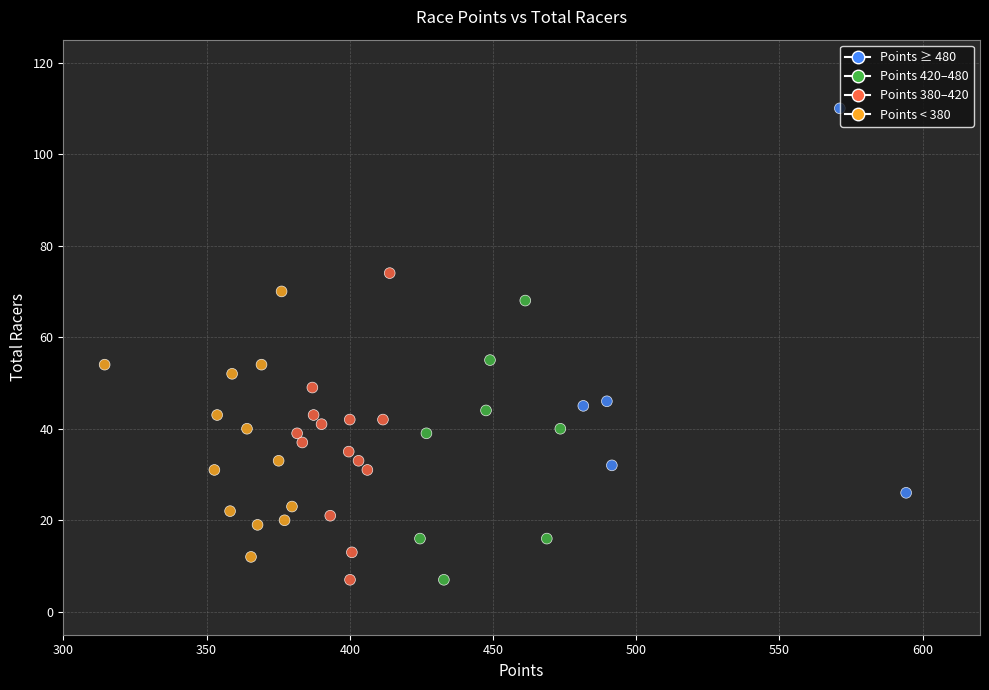

What is the range of Y values (max minus min)?

103